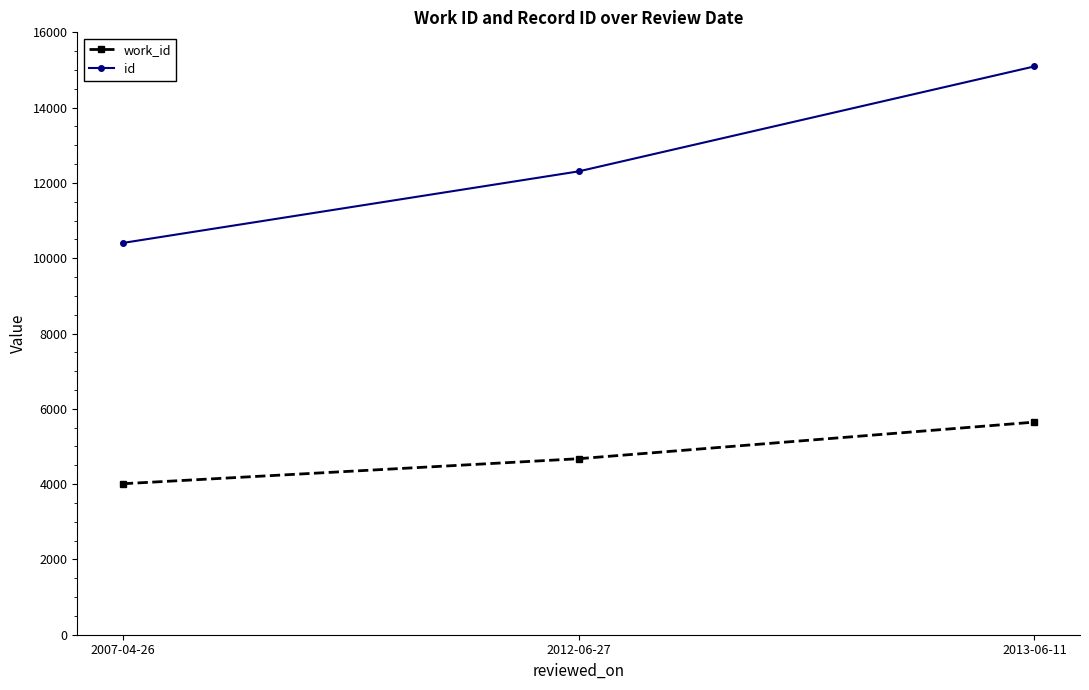

How many lines are shown in the chart?

2